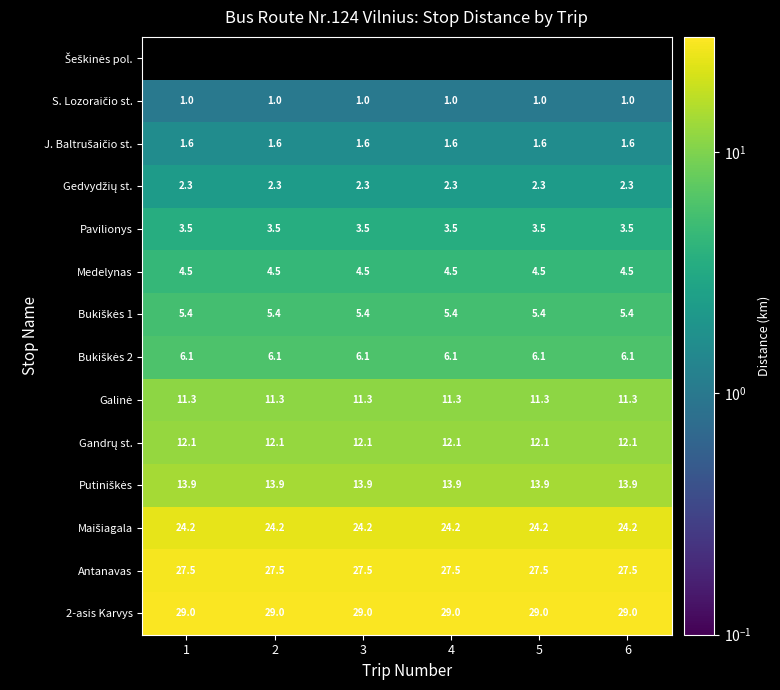

The value of 2-asis Karvys at 5 is 29.0. True or false?

True